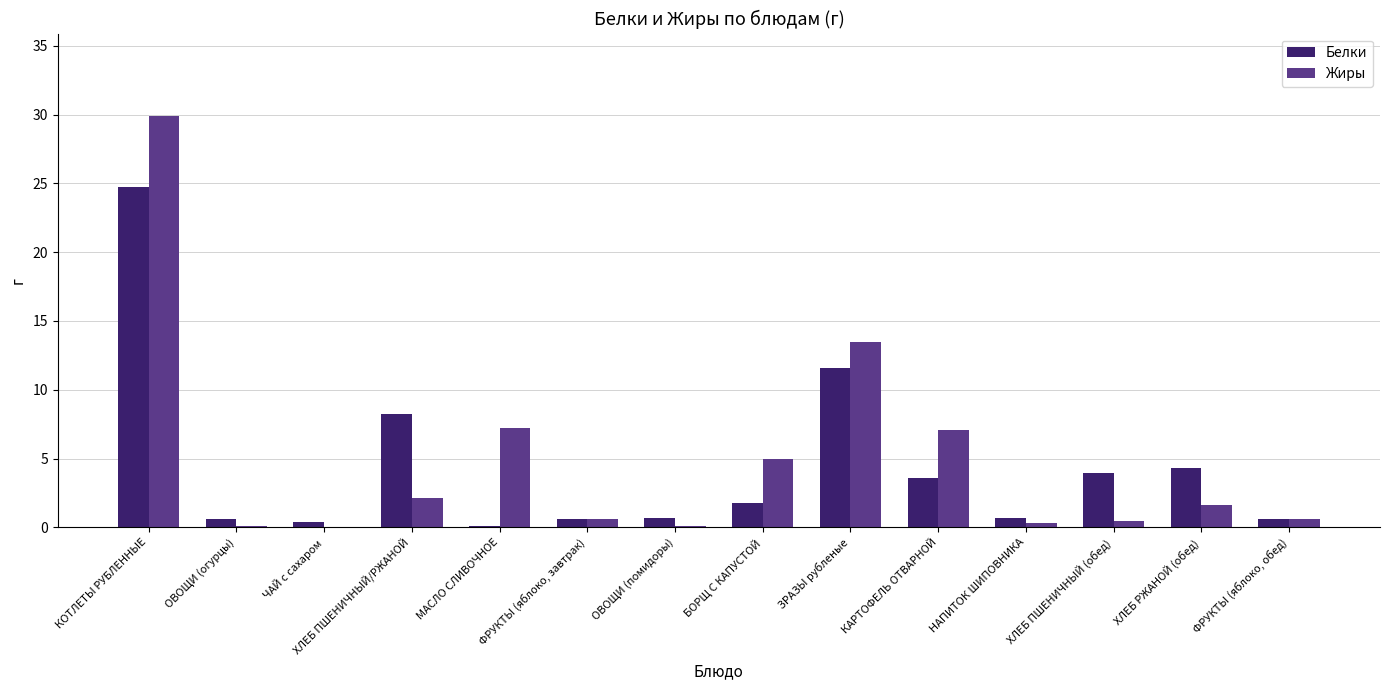

Does the chart contain stacked bars?

No